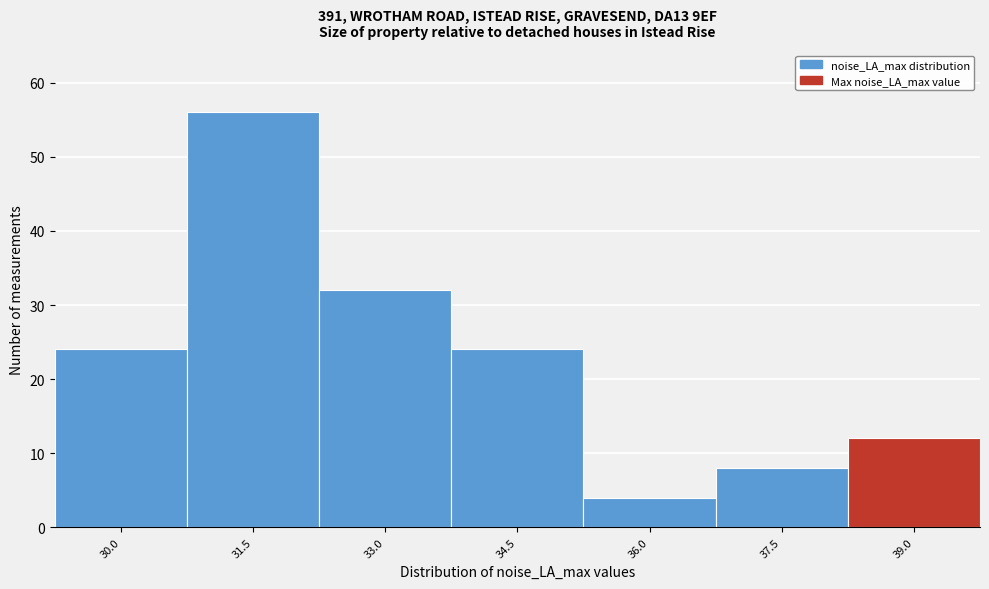

Reading left to right, extract all data points from this chart.

24	56	32	24	4	8	12